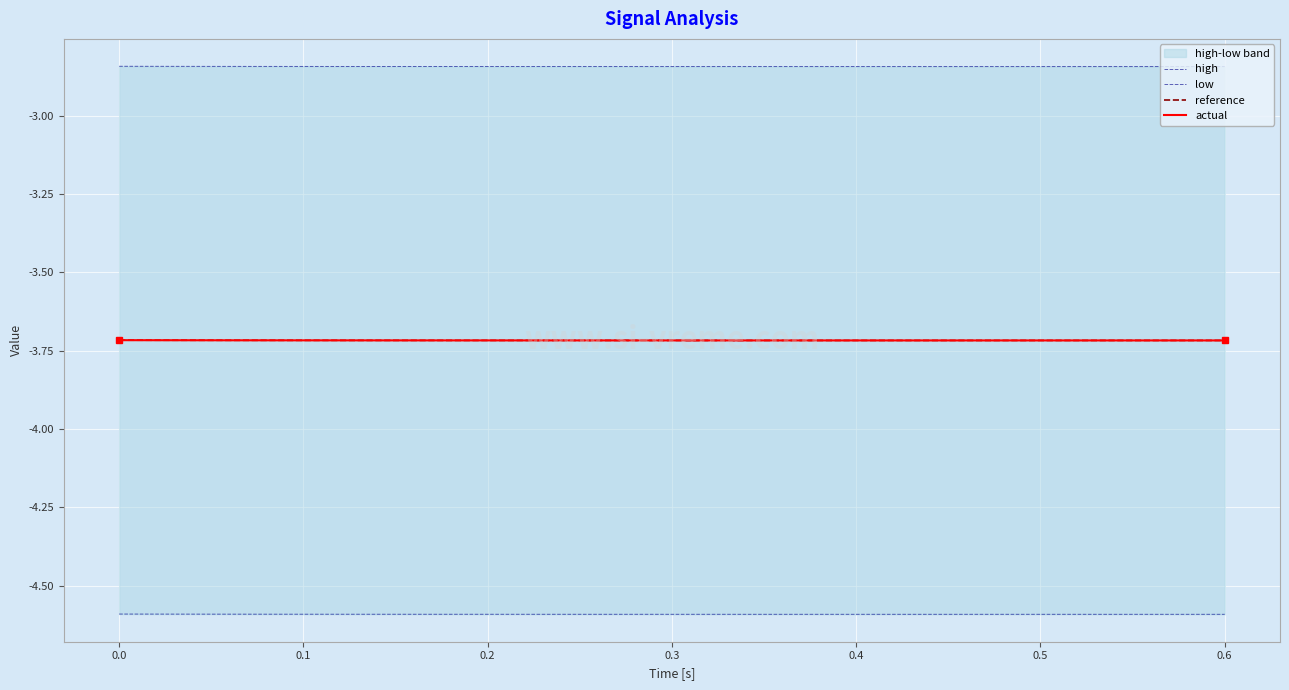

What is the highest value of the reference series?

-3.7